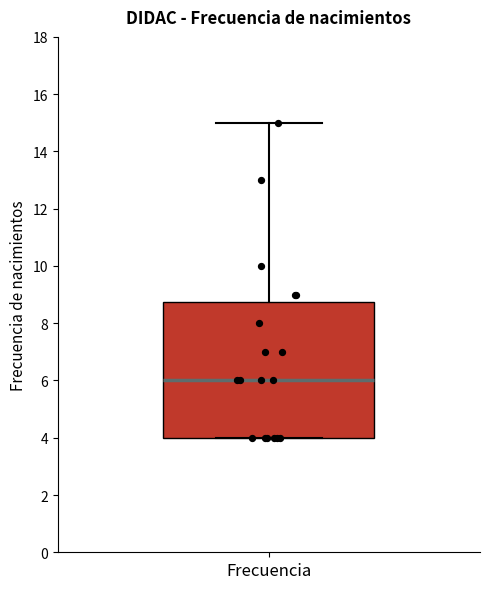

Read this box plot against the y-axis: the position of the median line, the range covered by the box, and the ends of both whiskers. The values are not printed on the chart, so give them approximately, as read against the axis.

median 6.0, box 4.0 to 8.8, whiskers 4.0 to 15.0